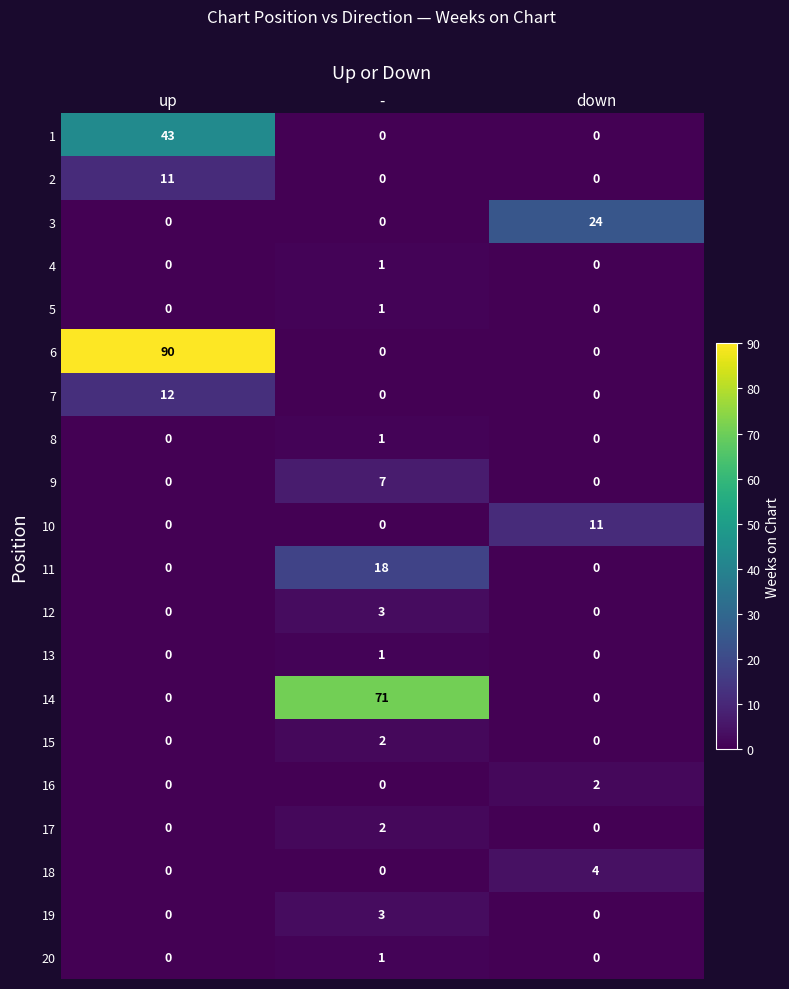

Count the 10 values in the range 0 to 11.

3